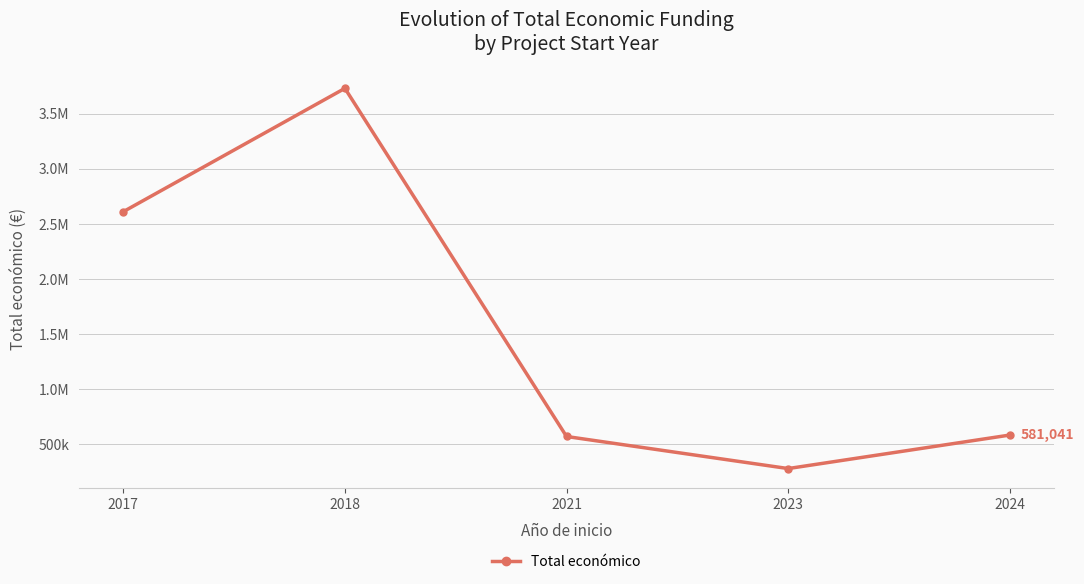

What is the change in value from 2017 to 2018?

+1119875